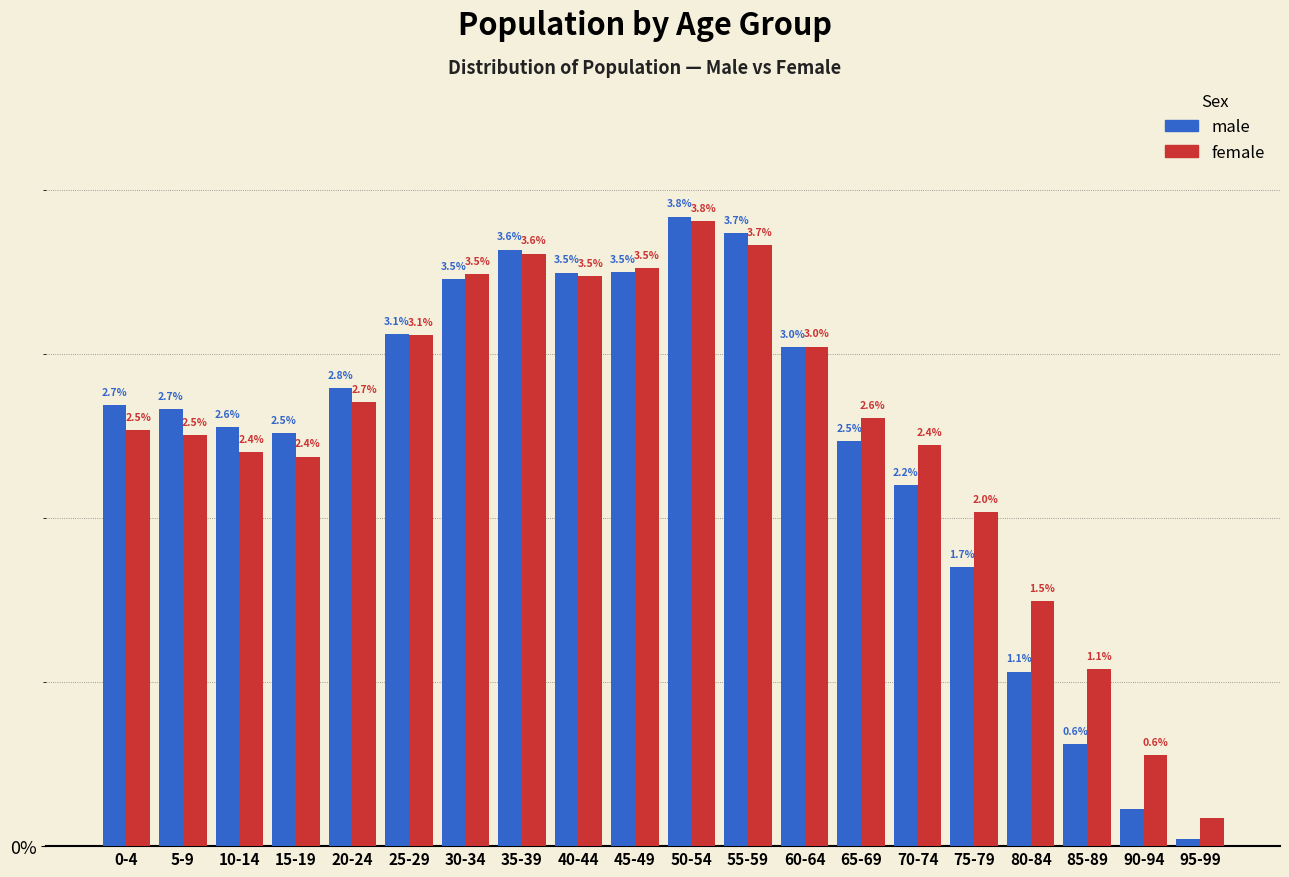

Which category has the lowest value across all series?

95-99